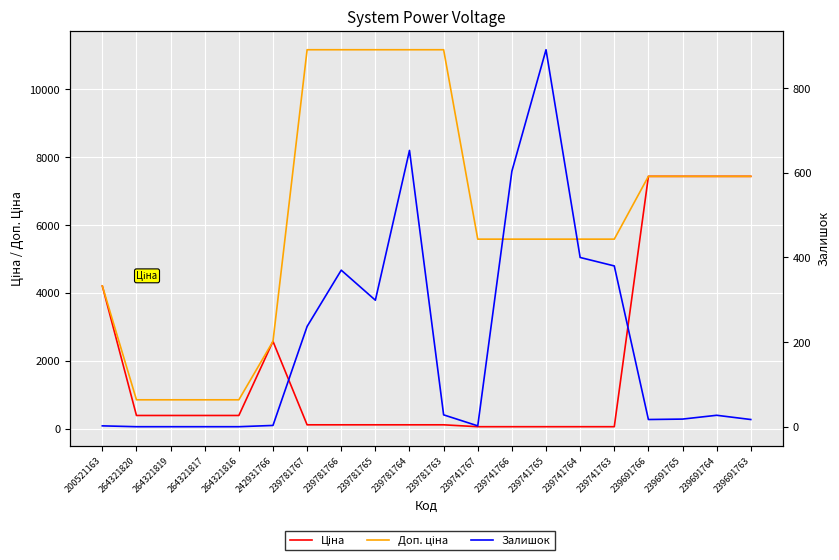

Where do Залишок and Ціна first cross each other?

242931766 and 239781767